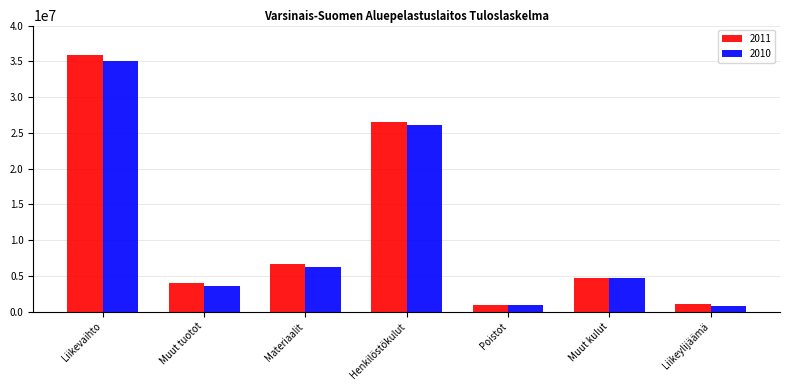

What is the greatest value displayed?

35939466.6